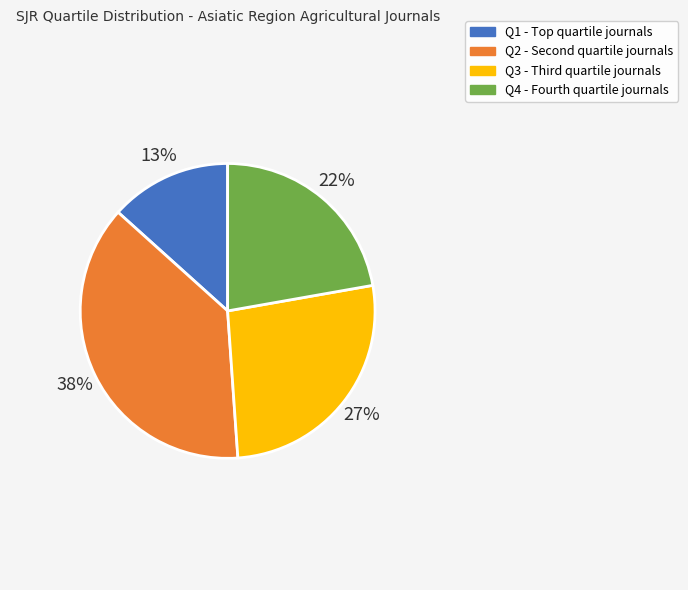

Does any single category account for the majority?

No